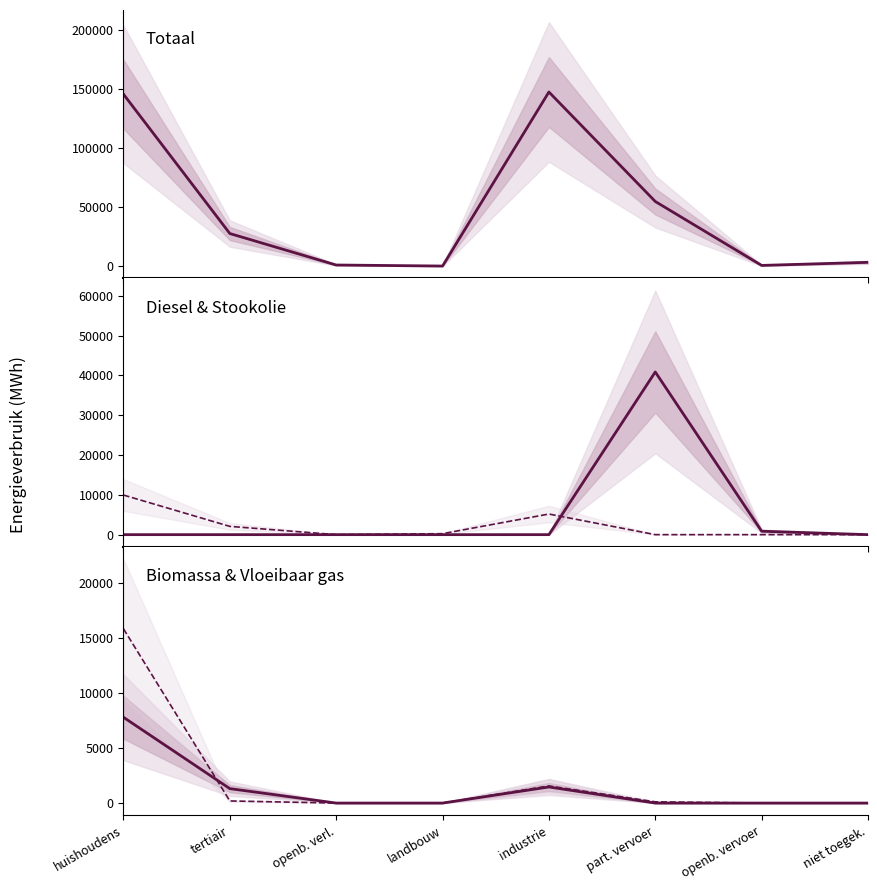

In Vloeibaar gas, how many points are higher than both neighbors (excluding endpoints)?

1